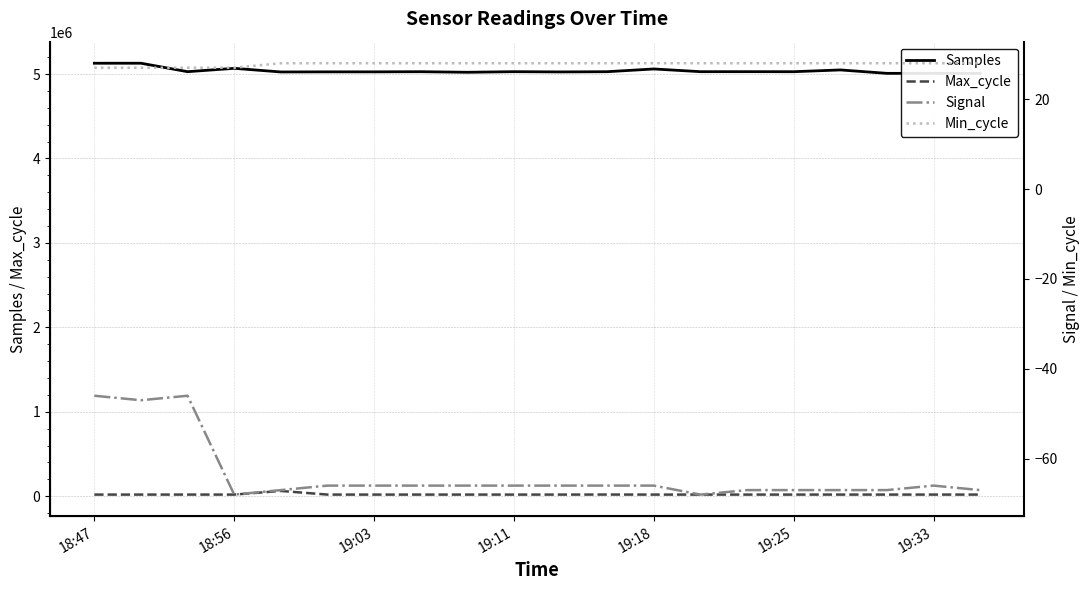

Which series has the largest total across all categories?

Samples